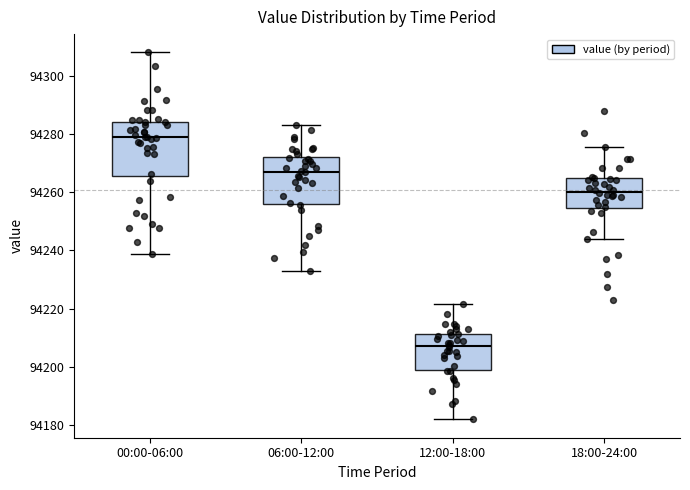

Which box has the lowest median line?

12:00-18:00